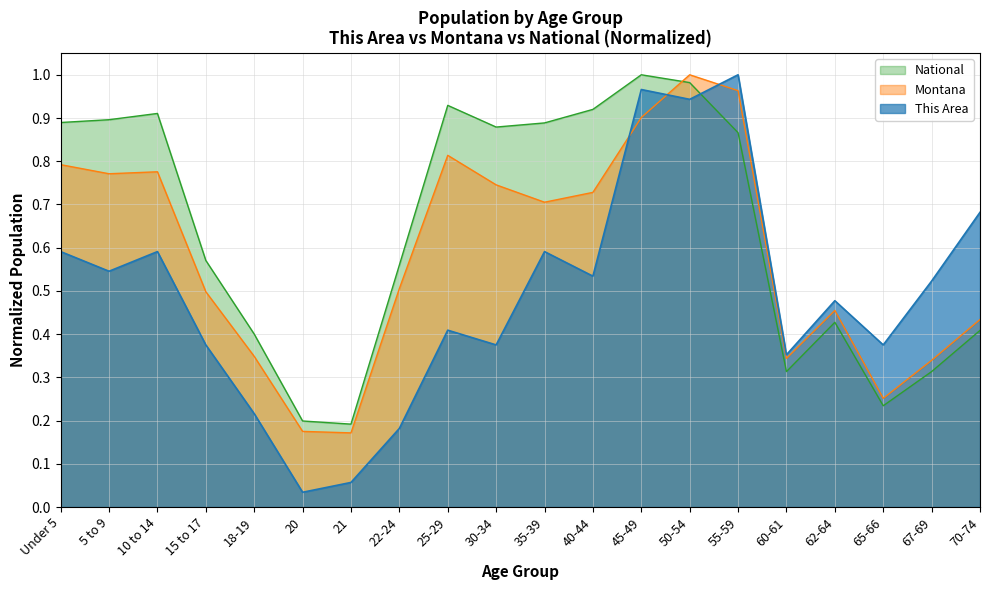

What is the label of the 8th point from the right?

45-49